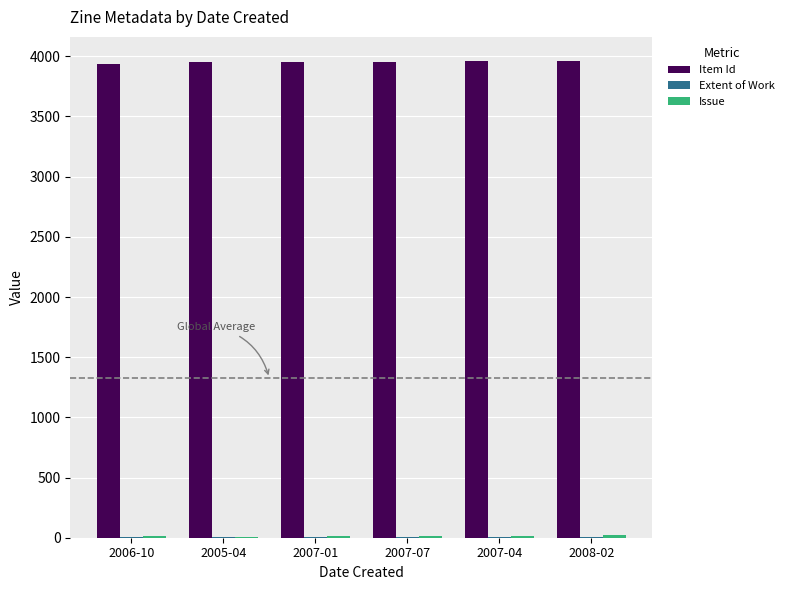

The value of Item Id at 2006-10 is 6997. True or false?

False